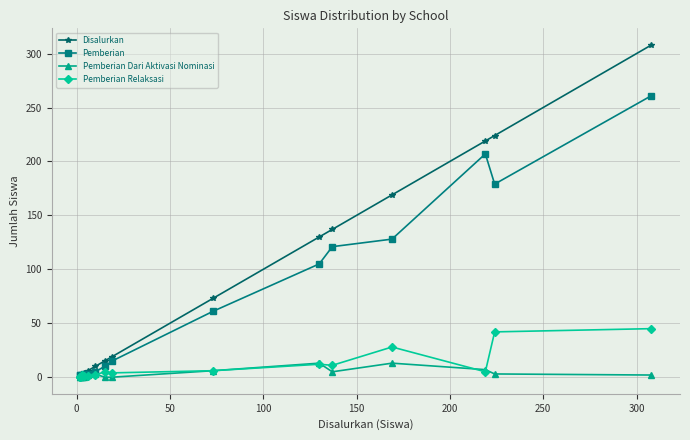

Reading left to right, extract all data points from this chart.

Disalurkan: 2	2	3	3	4	6	10	15	19	73	130	137	169	219	224	308
Pemberian: 2	2	1	2	3	3	5	10	15	61	105	121	128	207	179	261
Pemberian Dari Aktivasi Nominasi: 0	0	0	0	0	2	3	0	0	6	13	5	13	7	3	2
Pemberian Relaksasi: 0	0	1	2	1	1	2	5	4	6	12	11	28	5	42	45